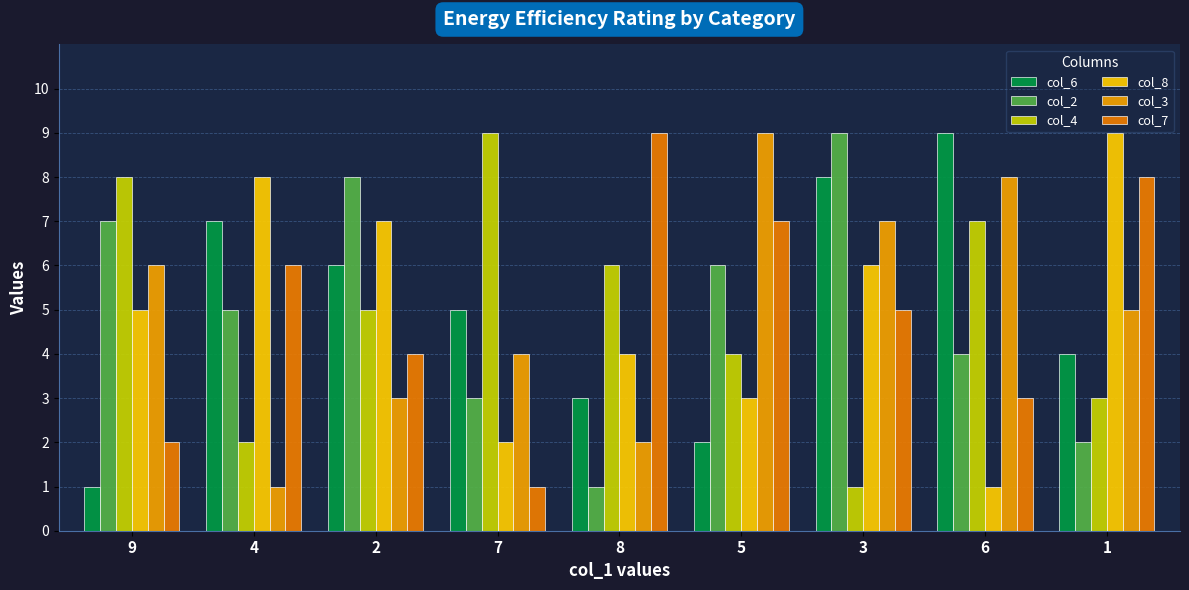

What is the difference between the second highest and second lowest values in the col_2 series?

6